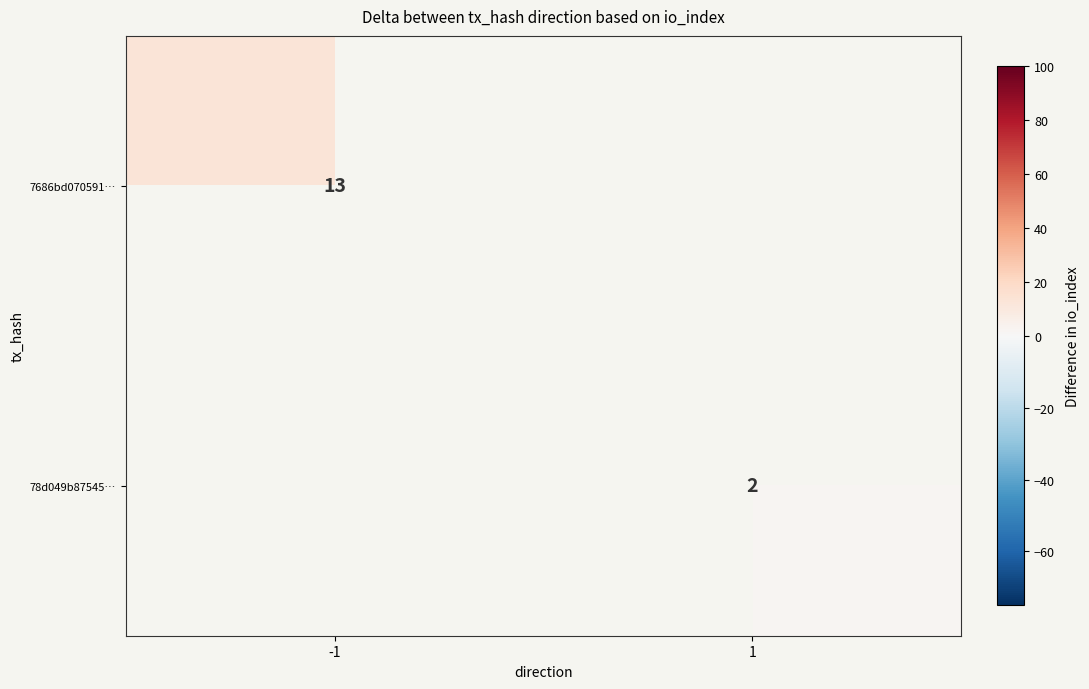

At how many categories does at least one series exceed 4?

1